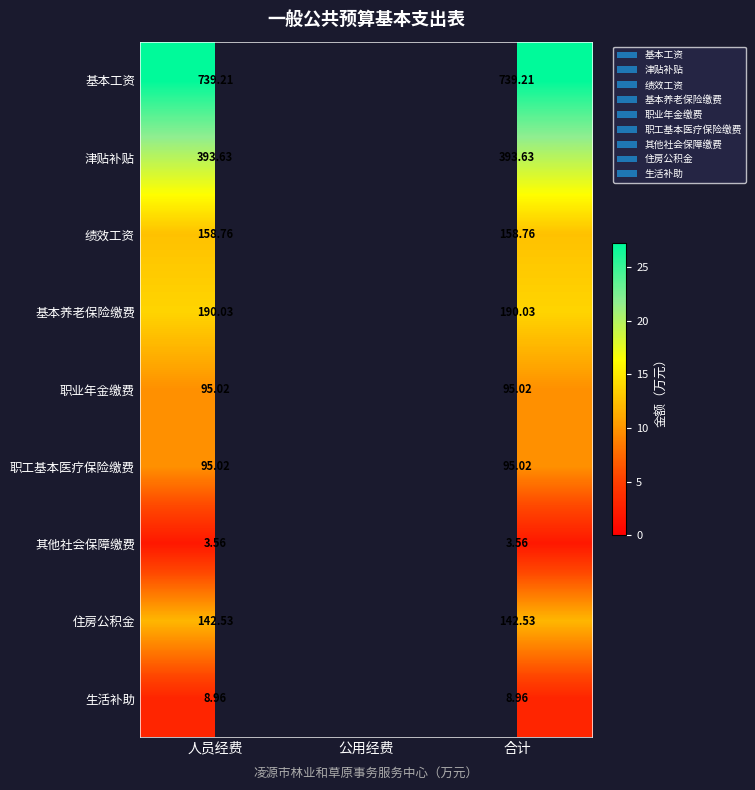

At which category is the sum across all series the highest?

人员经费